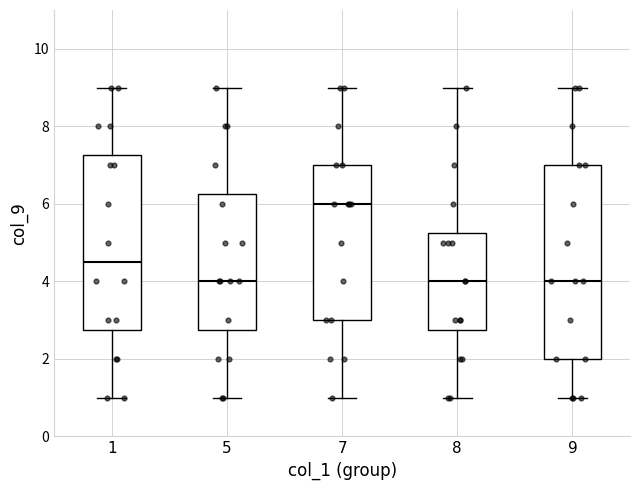

Which box has the highest median line?

7